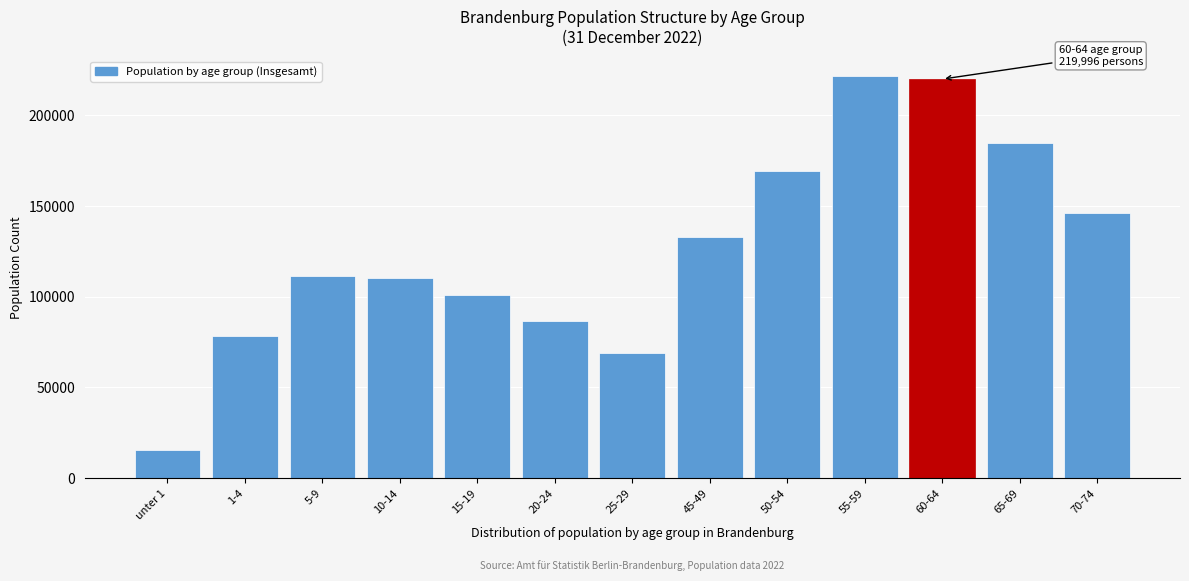

Reading left to right, list all the values displayed in this chart.

unter 1=15767	1-4=78305	5-9=111615	10-14=110268	15-19=101235	20-24=86589	25-29=68963	45-49=132882	50-54=169413	55-59=221475	60-64=219996	65-69=184799	70-74=146158